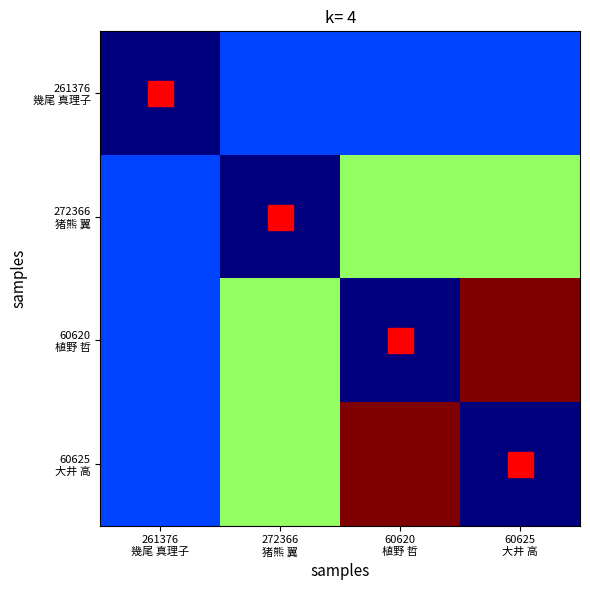

Which series has the widest spread of values?

60620 植野 哲